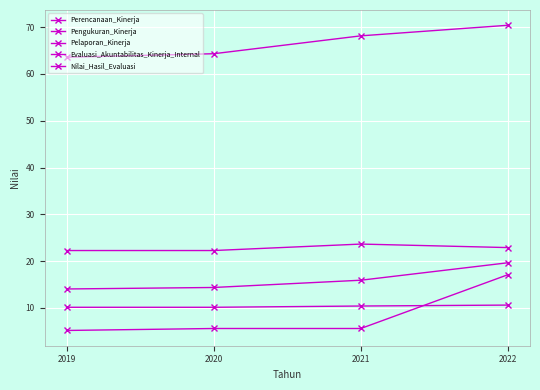

Does the chart have visible grid lines?

Yes